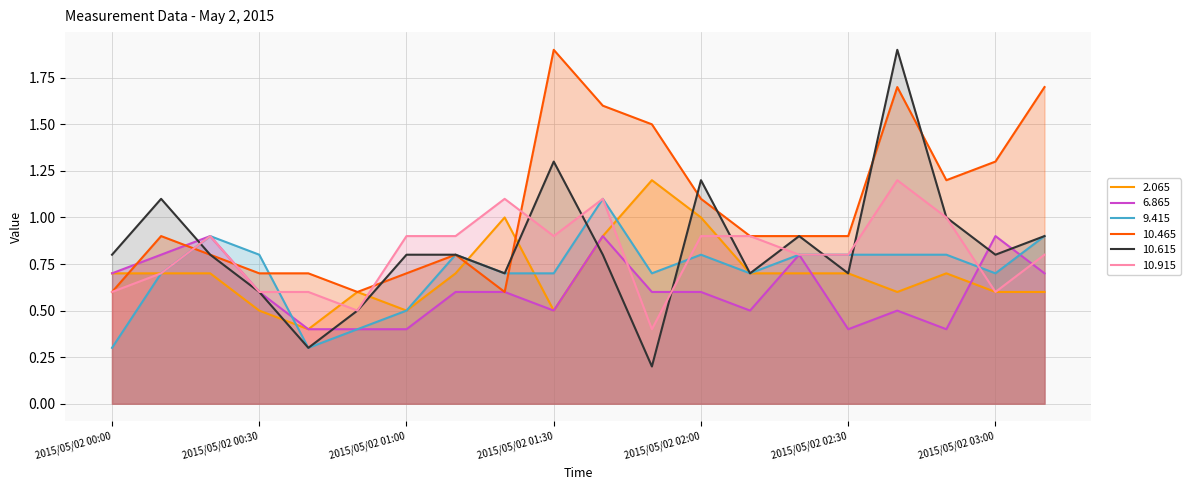

How many lines are shown in the chart?

6